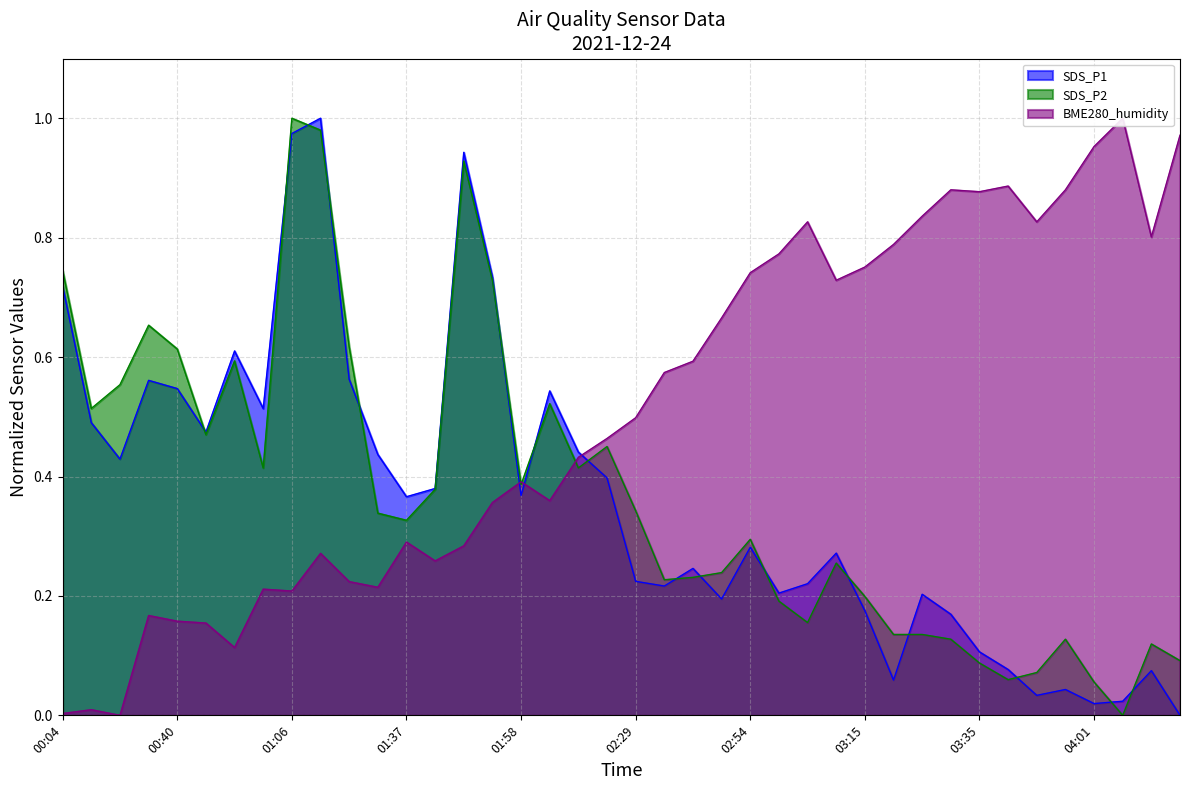

Between 03:25 and 01:11, which is larger?

01:11